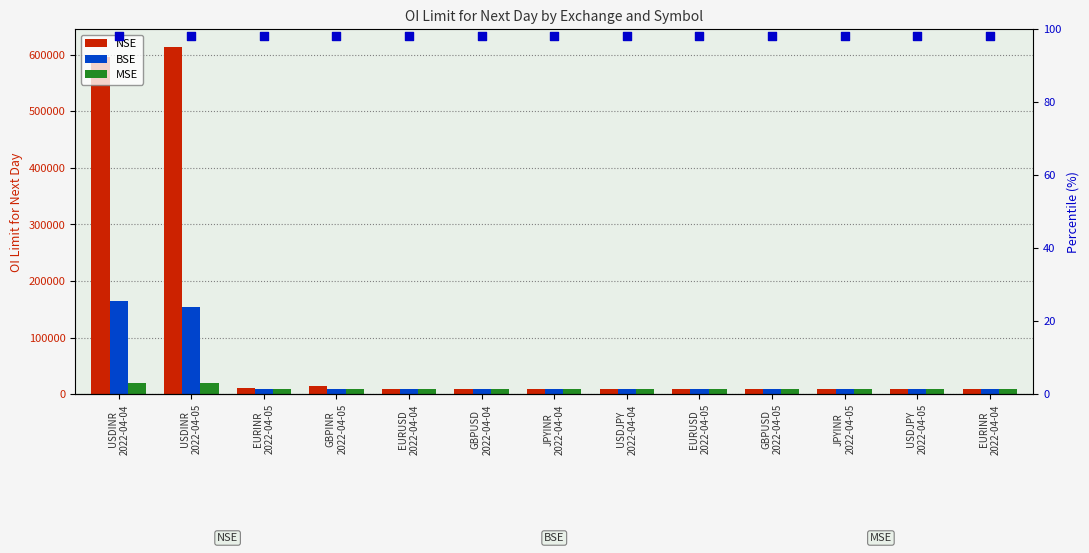

Which series reaches the maximum Y coordinate?

NSE